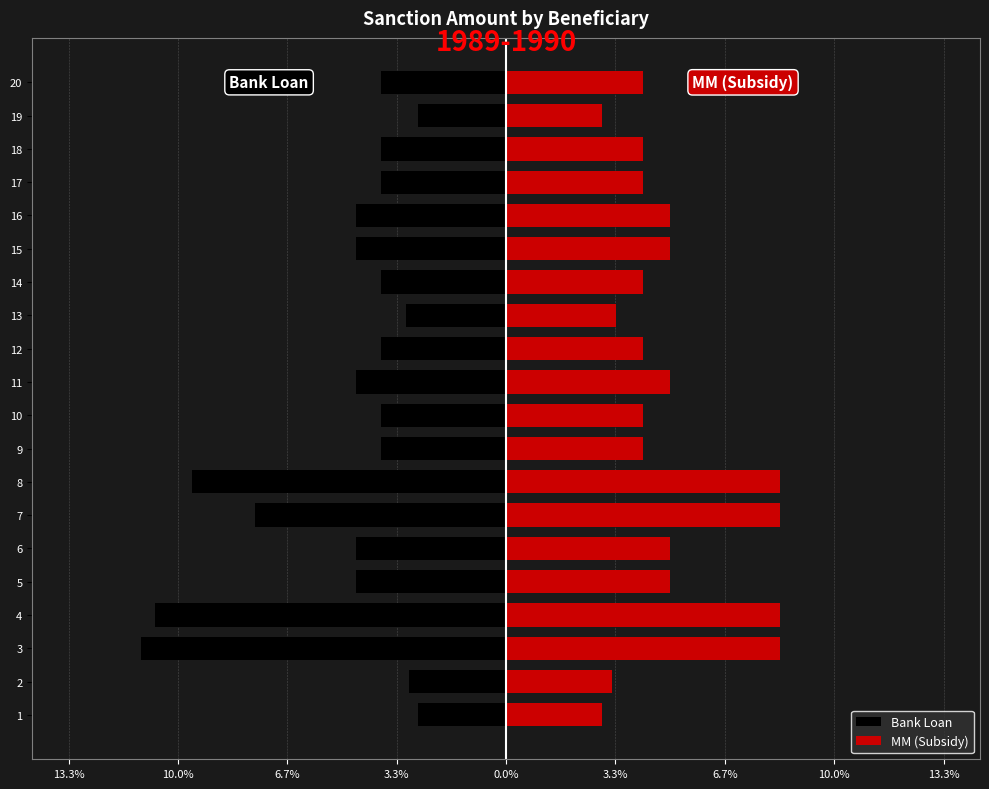

The MM (Subsidy) series shows 7.4 at 11. True or false?

False